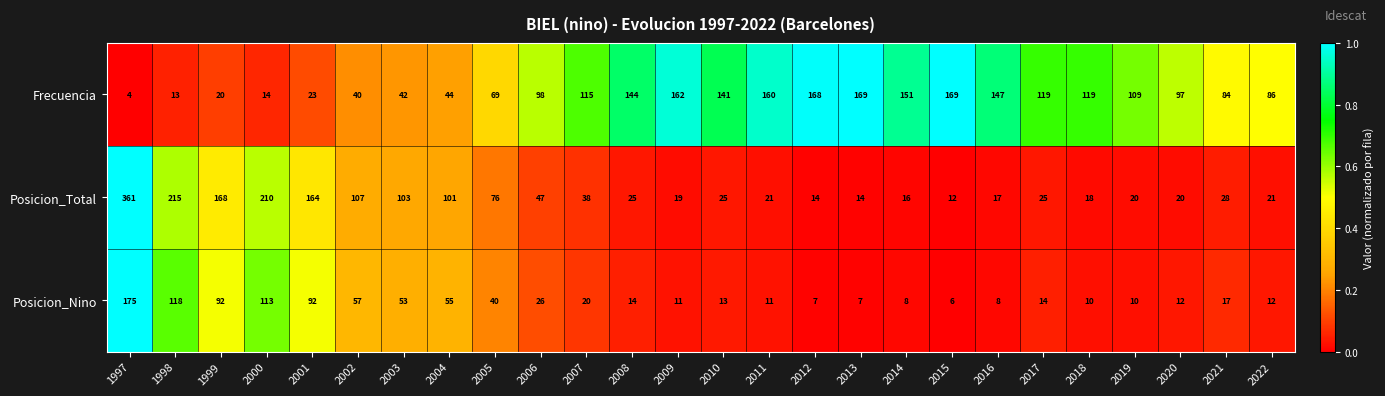

Rank the series by their maximum value, from highest to lowest.

Posicion_Total, Posicion_Nino, Frecuencia